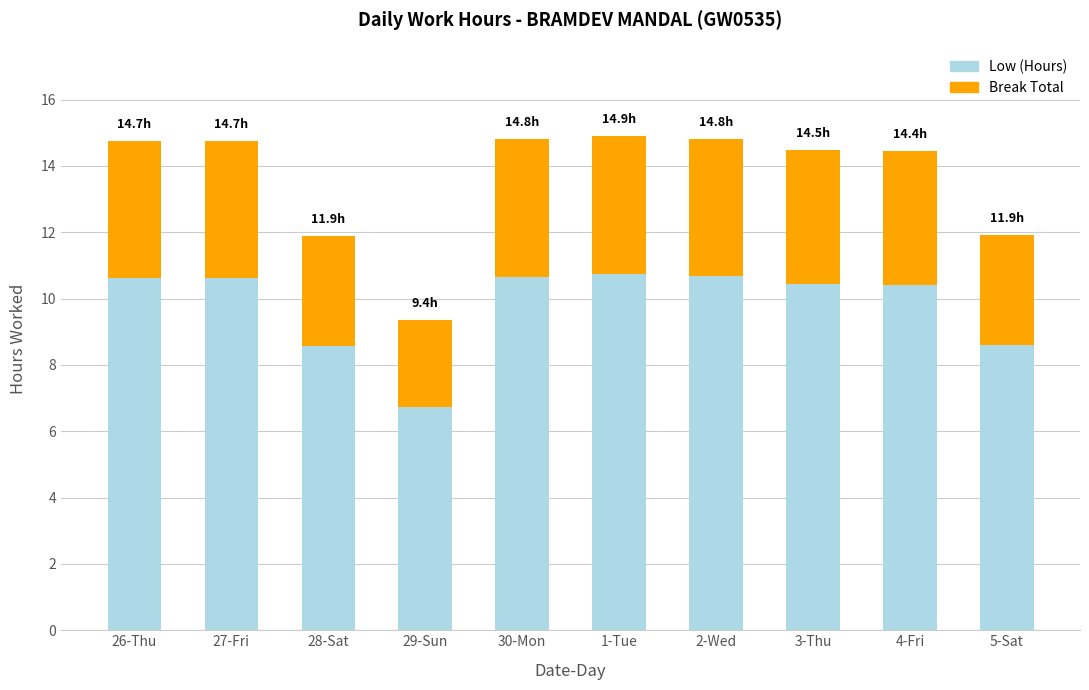

How many distinct data groups are displayed?

2